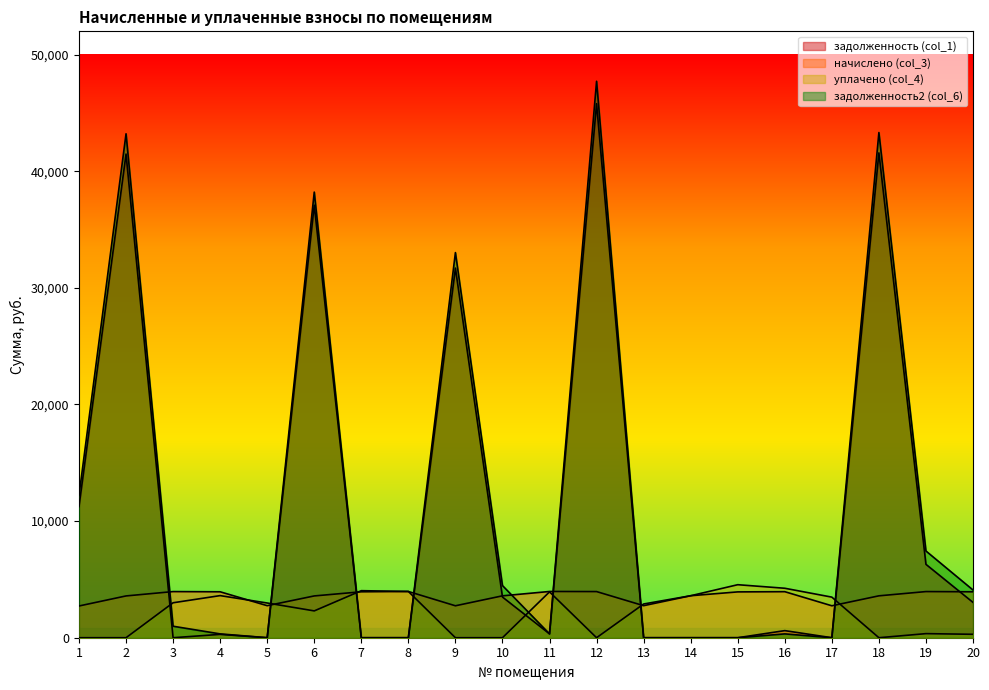

How many data points in уплачено (col_4) are above 2977?

10